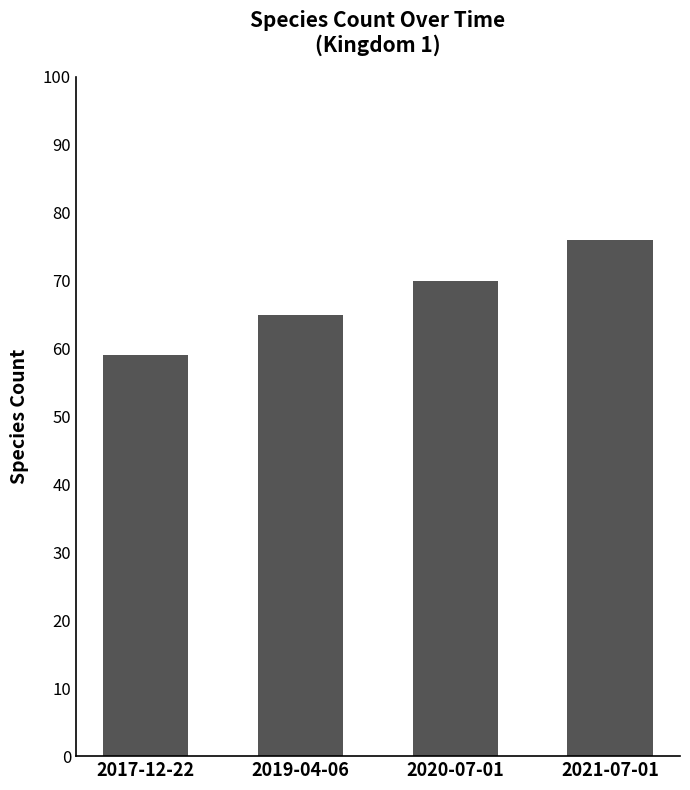

What is the label of the 3rd bar from the right?

2019-04-06